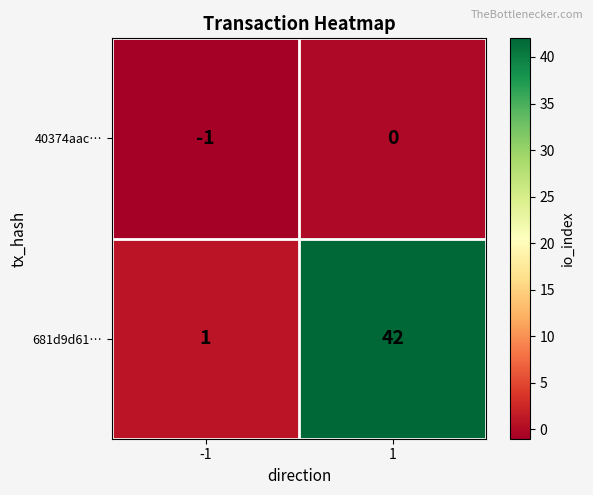

What is the sum of all 681d9d61… values?

43